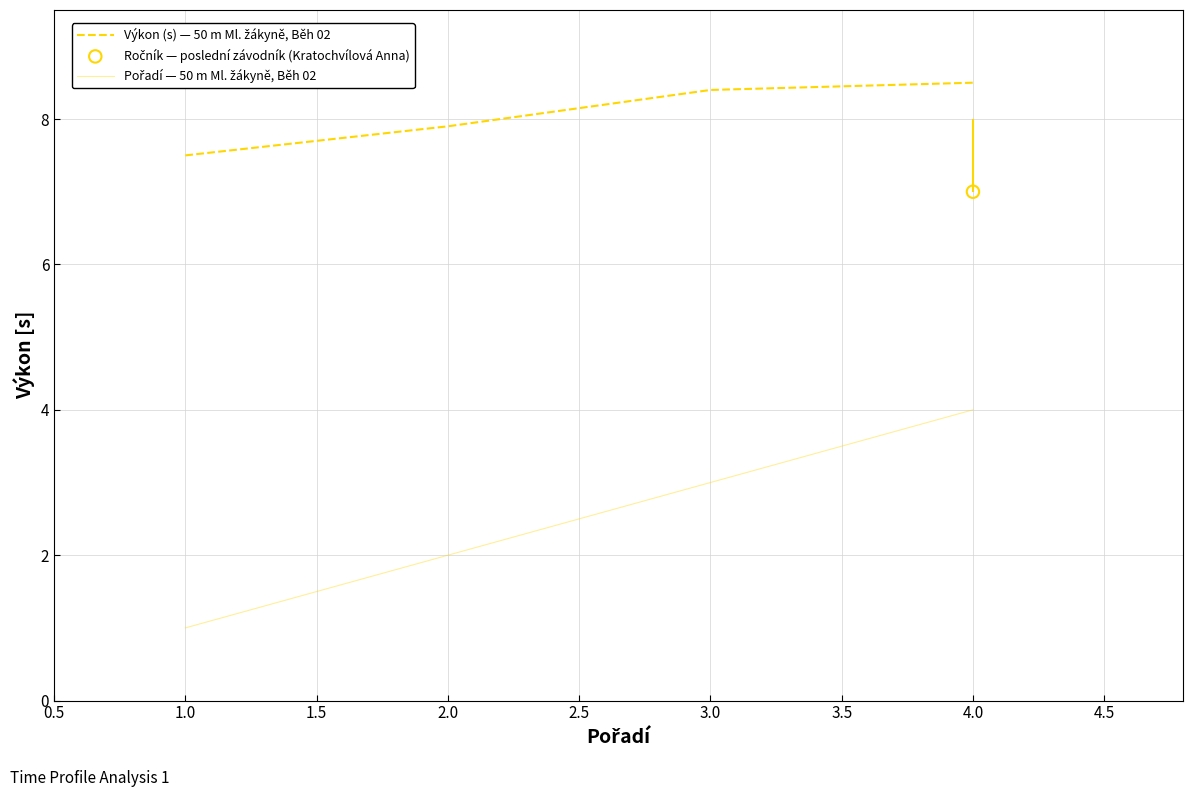

Which series has the largest Y range (max minus min)?

Pořadí — 50 m Ml. žákyně, Běh 02